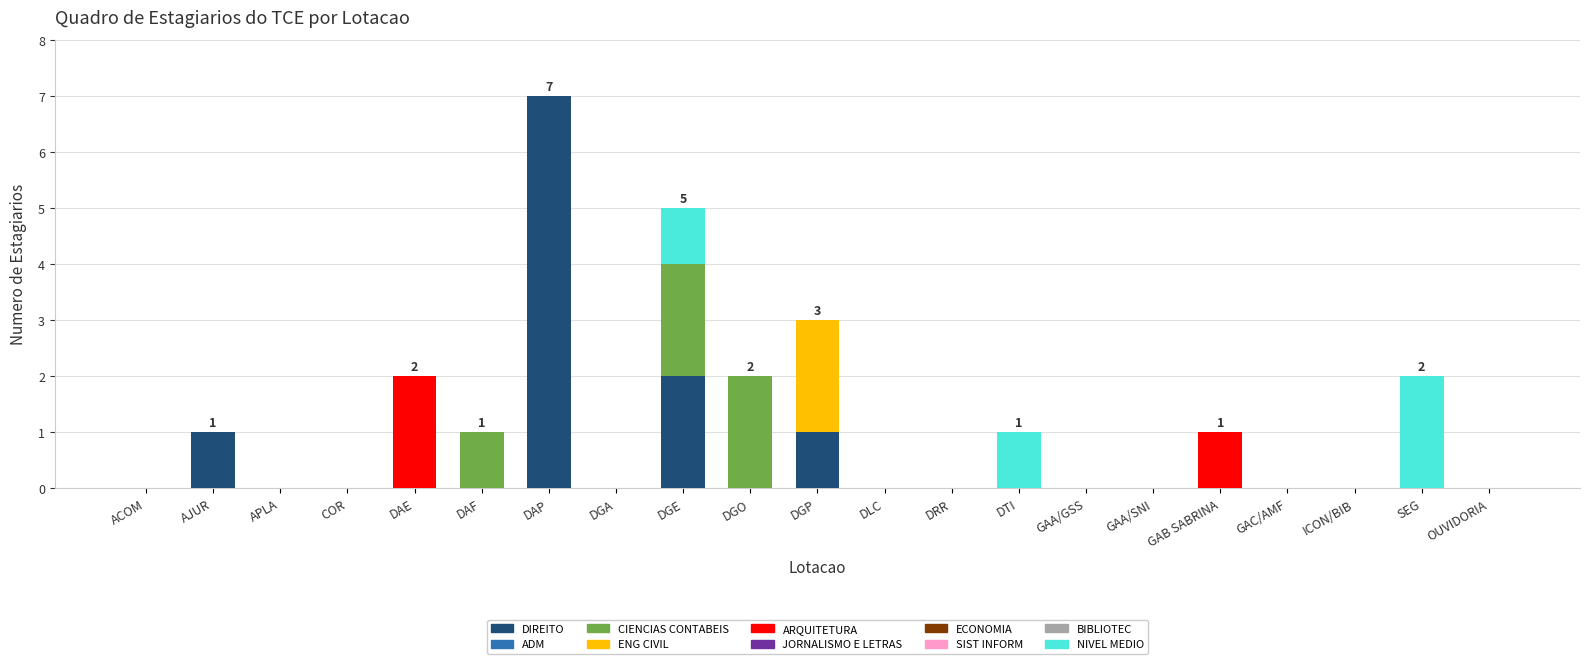

Does the chart contain stacked bars?

Yes